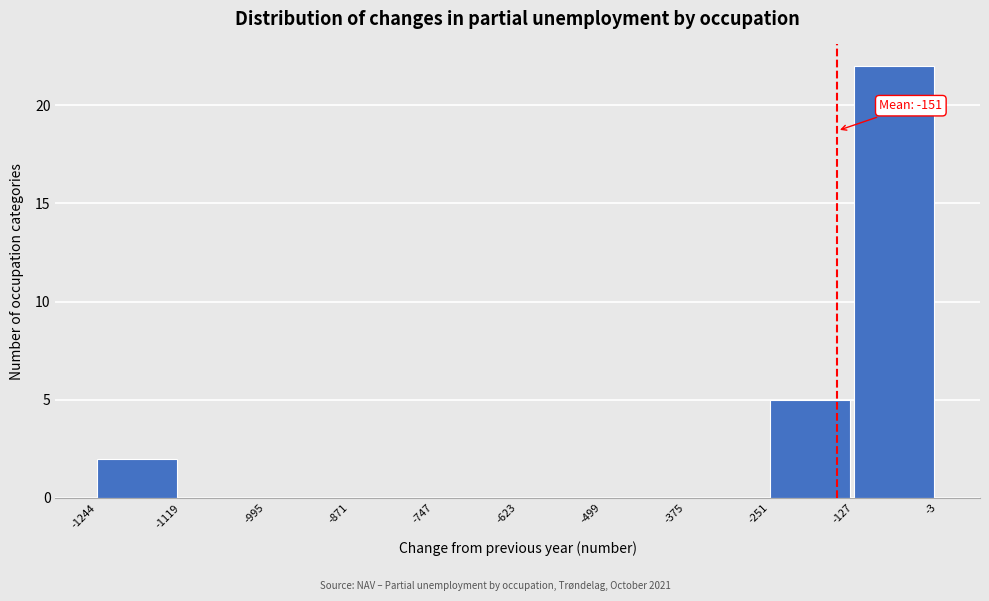

Which range on the x-axis has the tallest bar?

-127 to -3